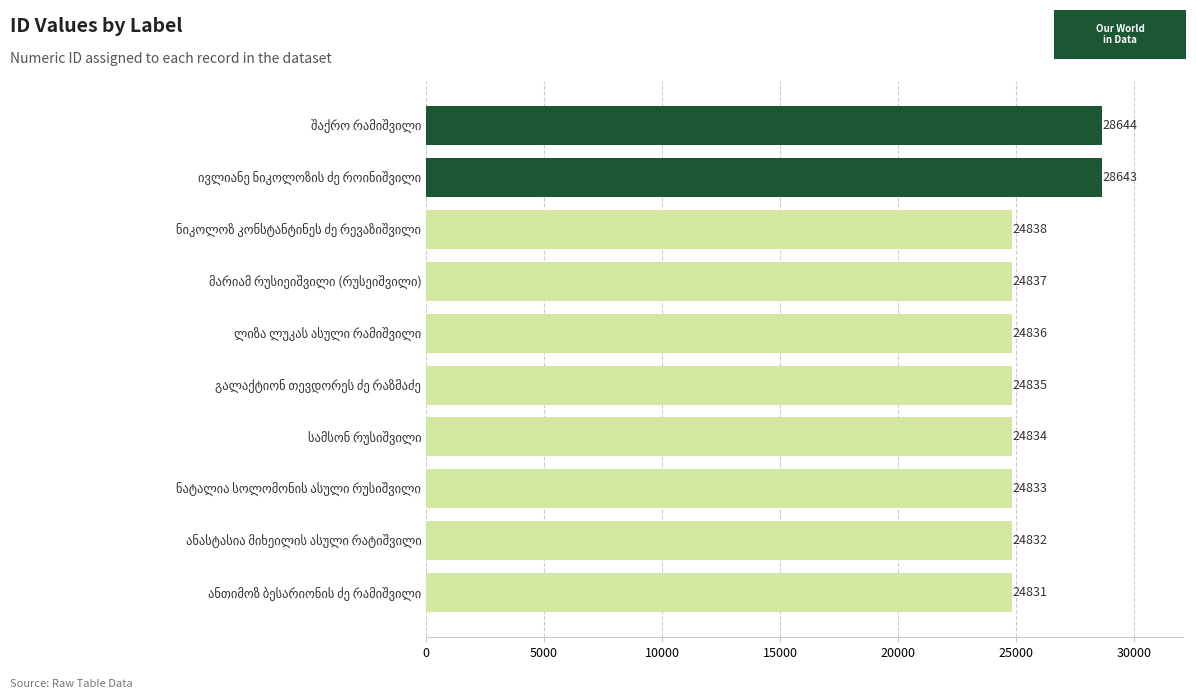

What is the average value?

25596